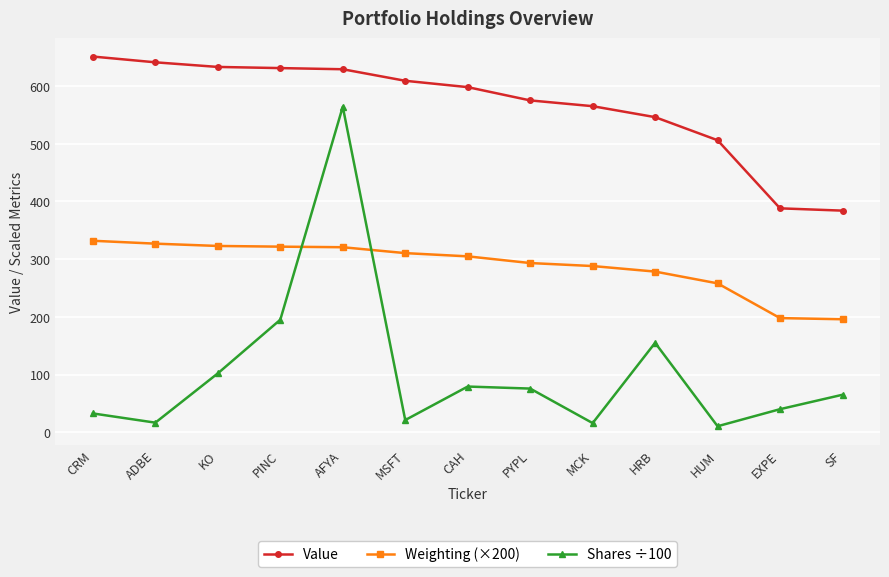

What is the lowest value of the Value series?

384.0